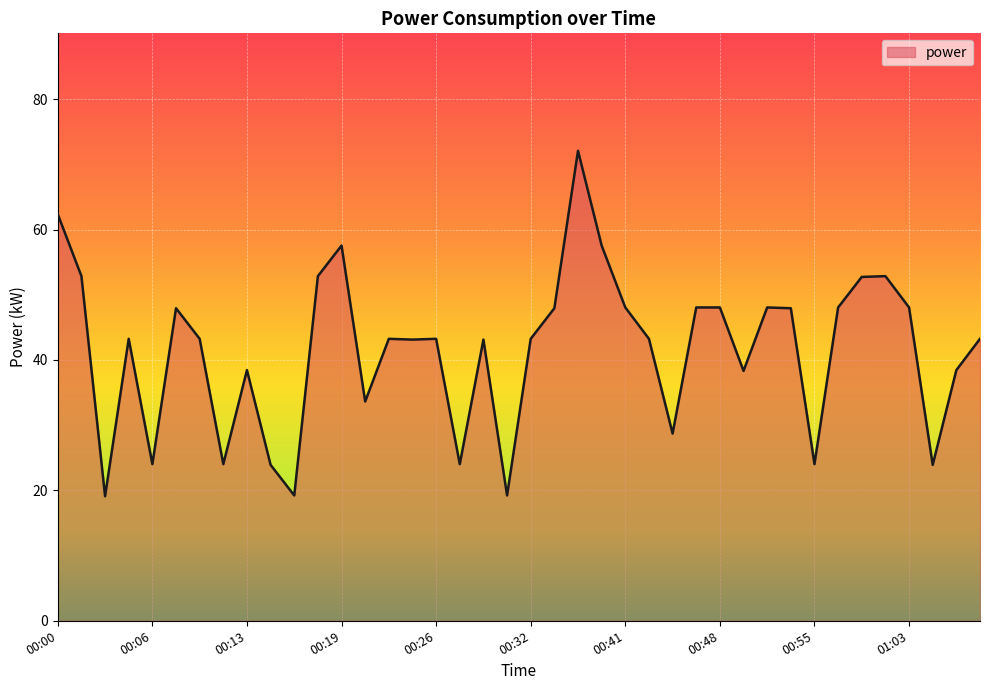

What is the minimum value shown in the chart?

19.1